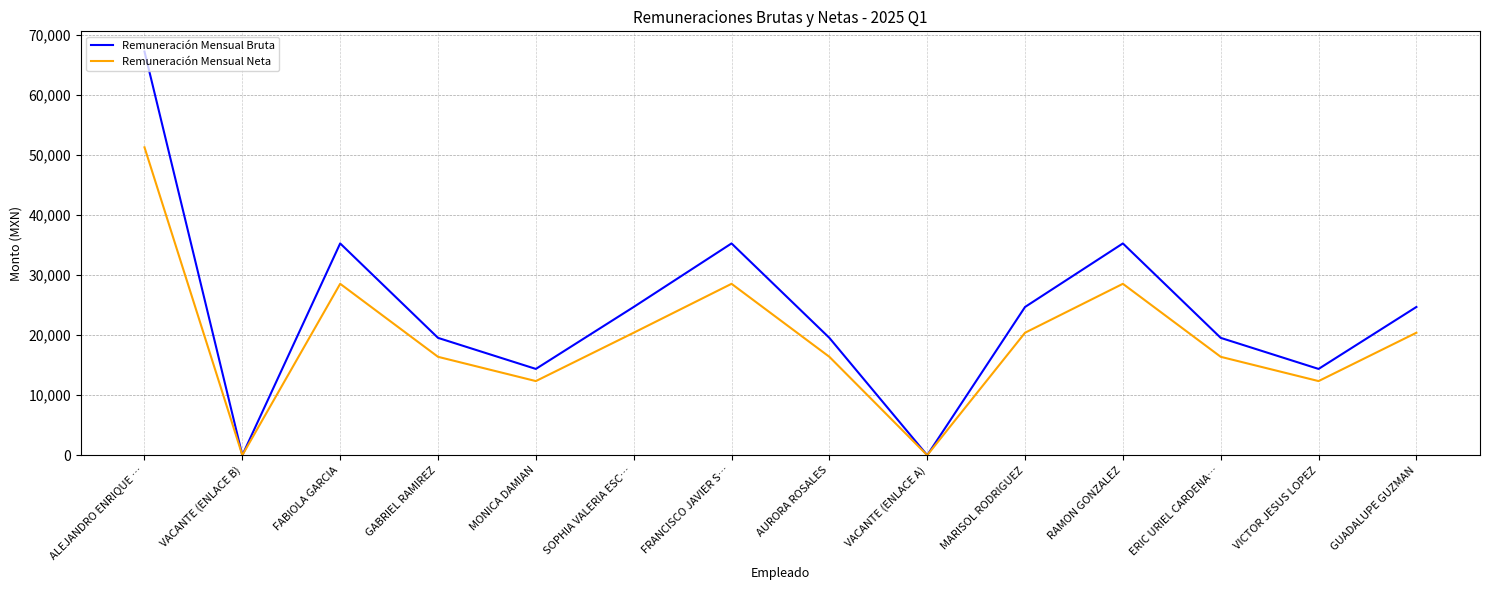

Rank the series by their maximum value, from lowest to highest.

Remuneración Mensual Neta, Remuneración Mensual Bruta